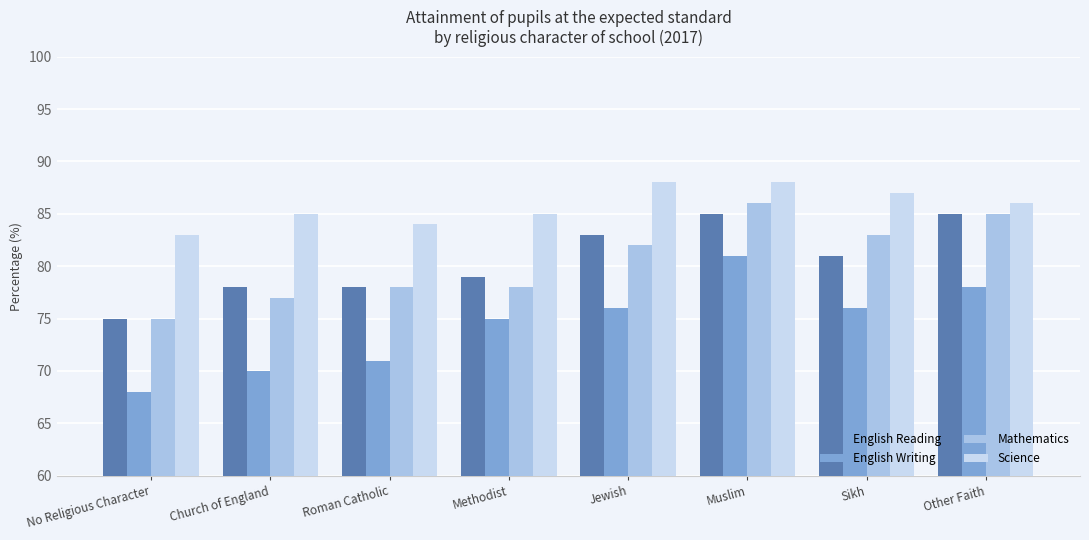

Reading right to left, what are all the values shown in this chart?

English Reading: Other Faith=85	Sikh=81	Muslim=85	Jewish=83	Methodist=79	Roman Catholic=78	Church of England=78	No Religious Character=75
English Writing: Other Faith=78	Sikh=76	Muslim=81	Jewish=76	Methodist=75	Roman Catholic=71	Church of England=70	No Religious Character=68
Mathematics: Other Faith=85	Sikh=83	Muslim=86	Jewish=82	Methodist=78	Roman Catholic=78	Church of England=77	No Religious Character=75
Science: Other Faith=86	Sikh=87	Muslim=88	Jewish=88	Methodist=85	Roman Catholic=84	Church of England=85	No Religious Character=83